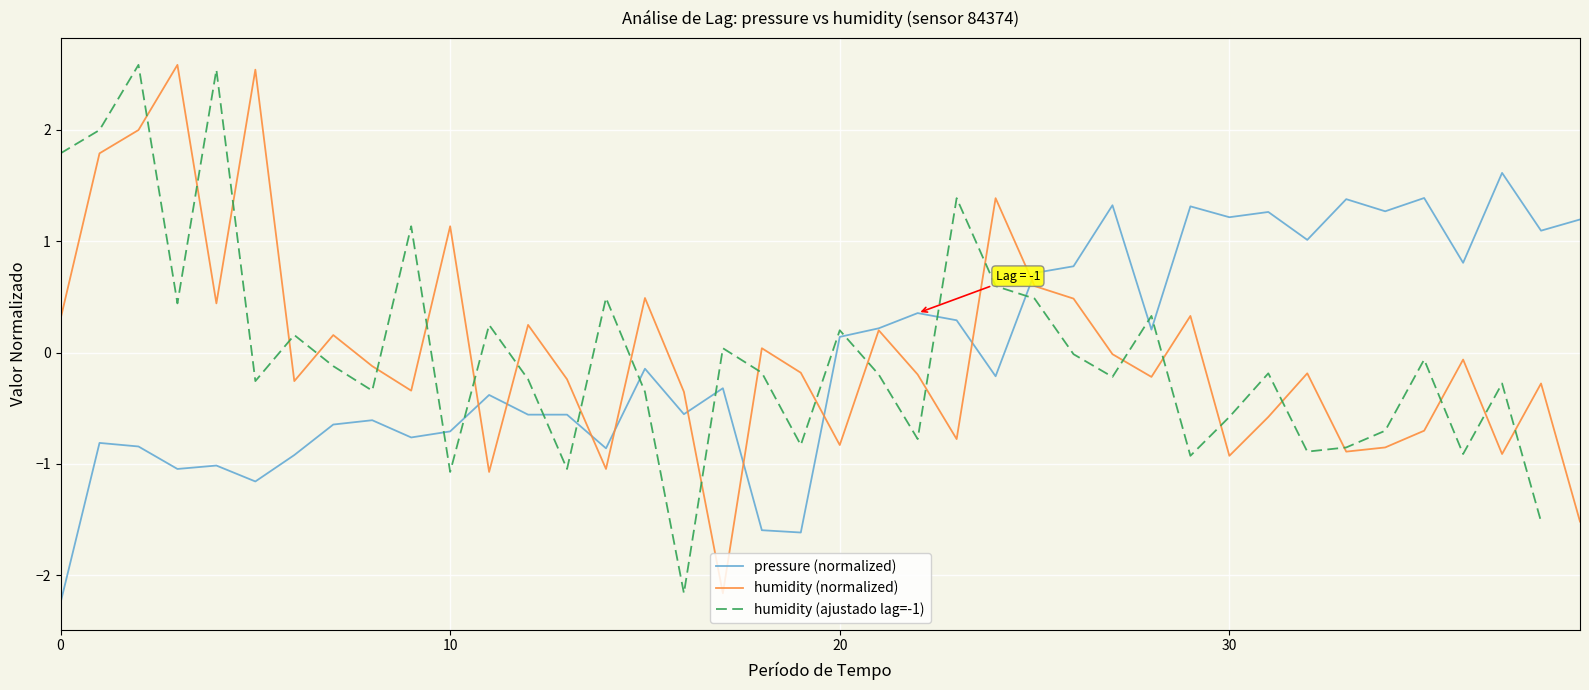

How many series are shown in this chart?

3